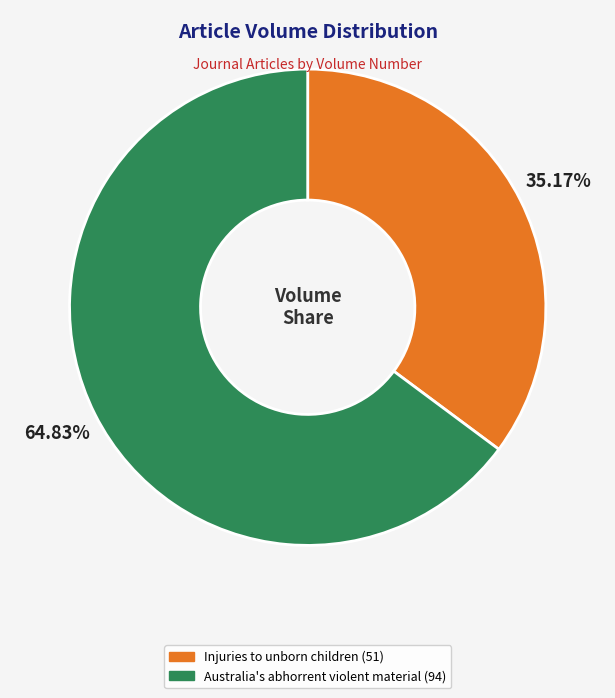

To the nearest percent, what is the difference between the largest and smallest slice percentages?

30%